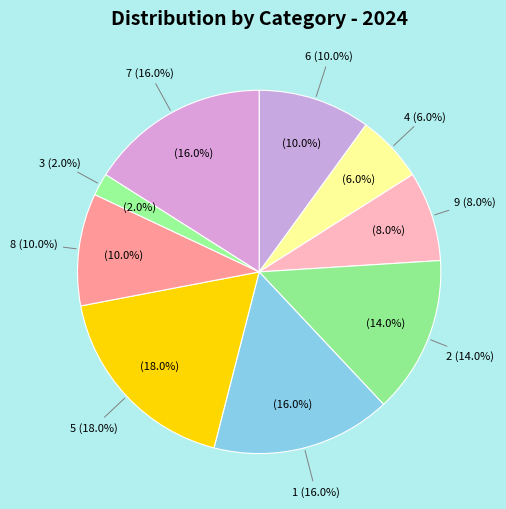

How many slices are in this pie chart?

9